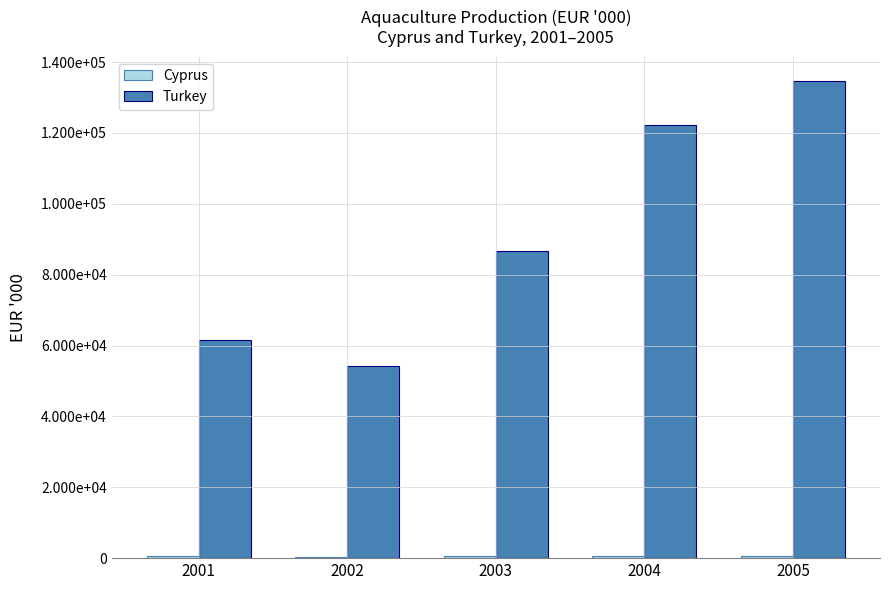

Are the bars grouped side by side (vs. stacked)?

Yes